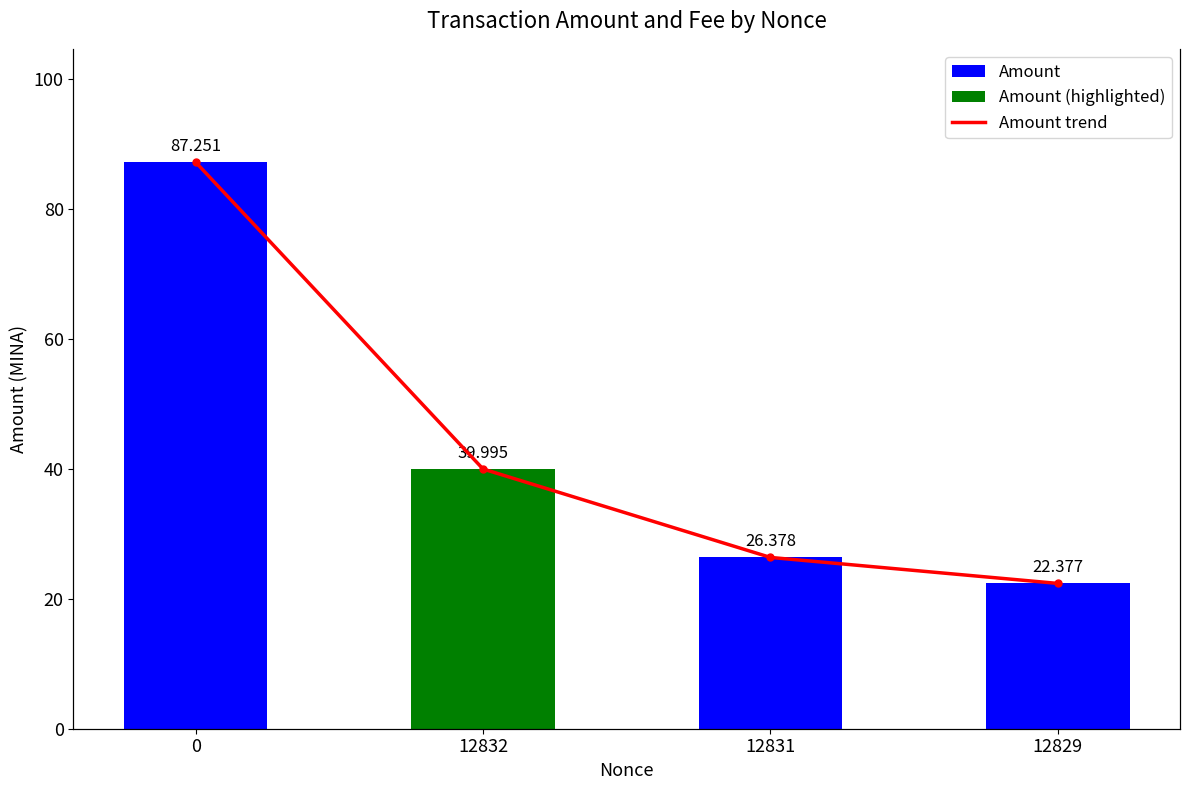

What is the lowest value of the Amount (line) series?

22.4